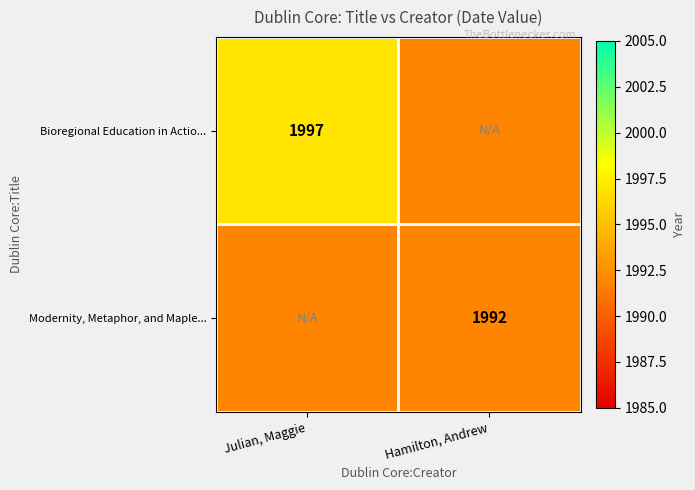

The value of Modernity, Metaphor, and Maple... at Hamilton, Andrew is 1992. True or false?

True